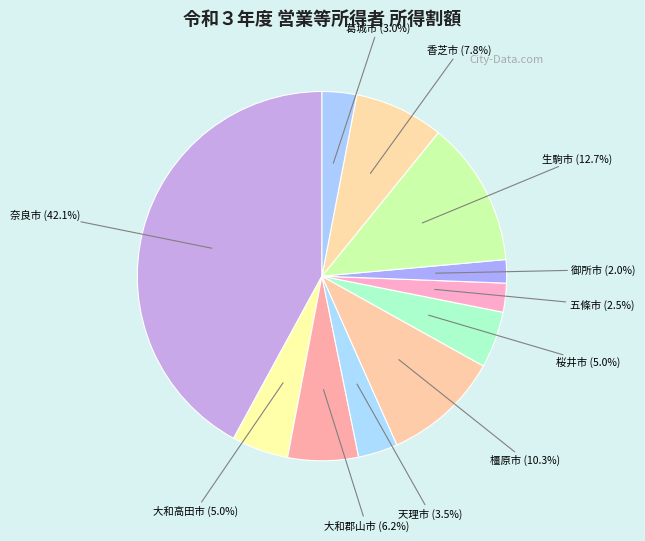

Combined, what portion of the pie is 奈良市 (42.1%) and 橿原市 (10.3%)?

52.3%